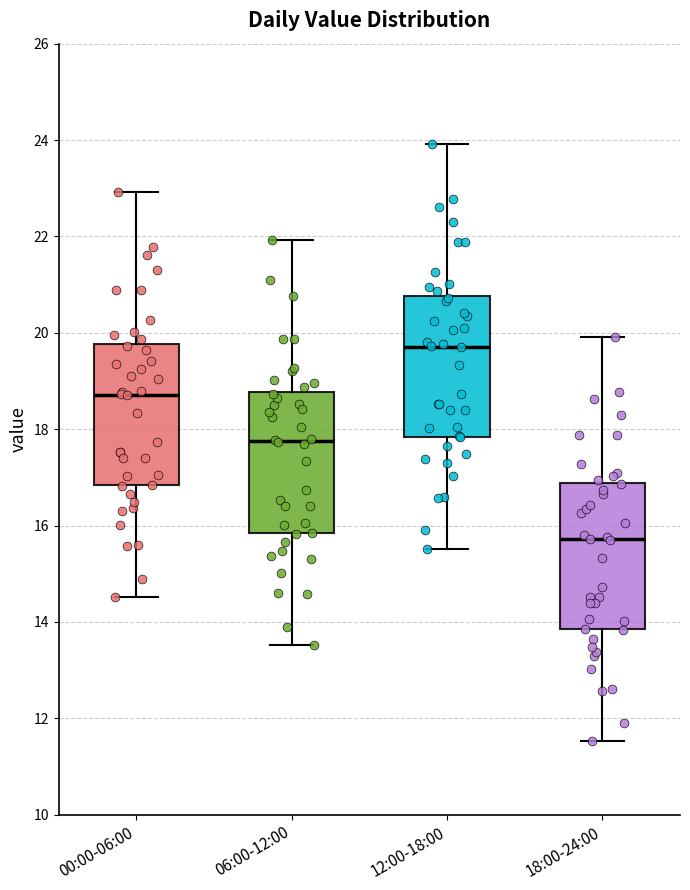

Where is the lower edge of the box for 06:00-12:00 on the y-axis? The values are not printed on the chart, so give them approximately, as read against the axis.

15.8